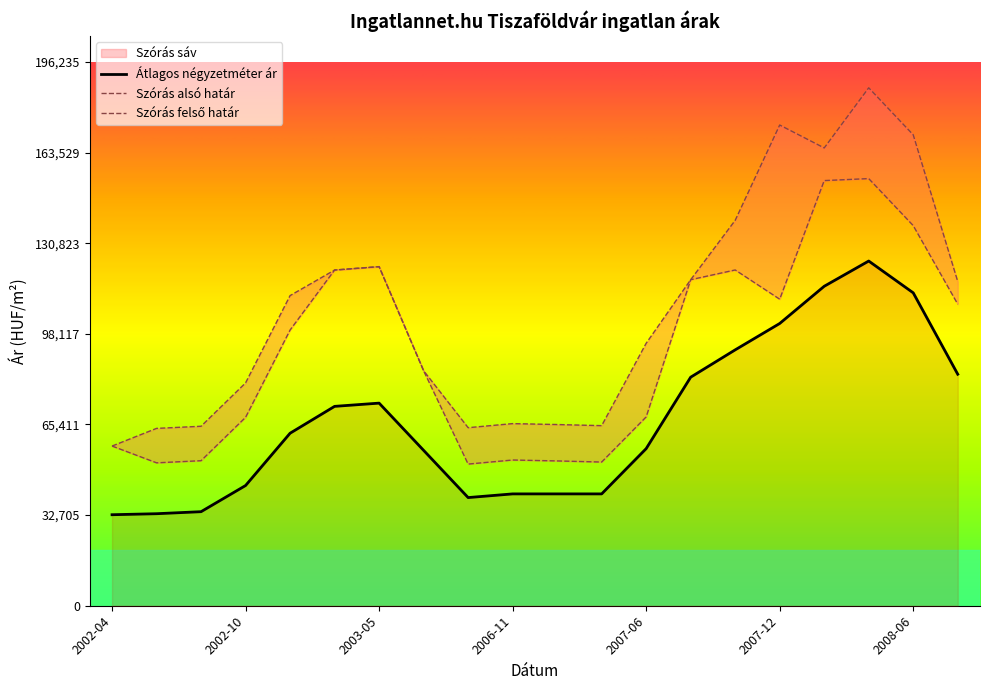

True or false: Szórás alsó határ has a value of 20538 at 2007-01.

False